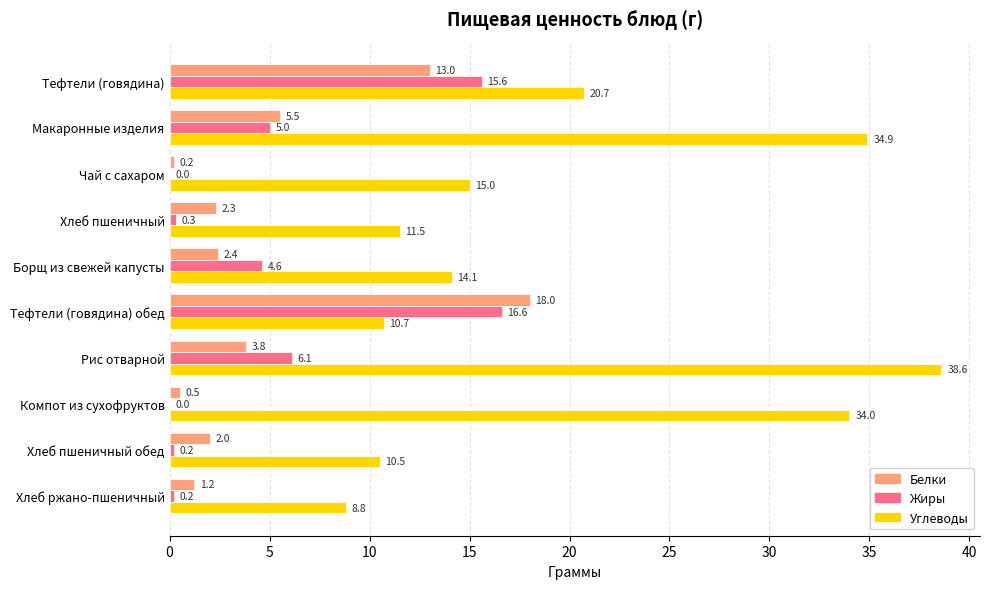

The Жиры series shows 8.9 at Чай с сахаром. True or false?

False